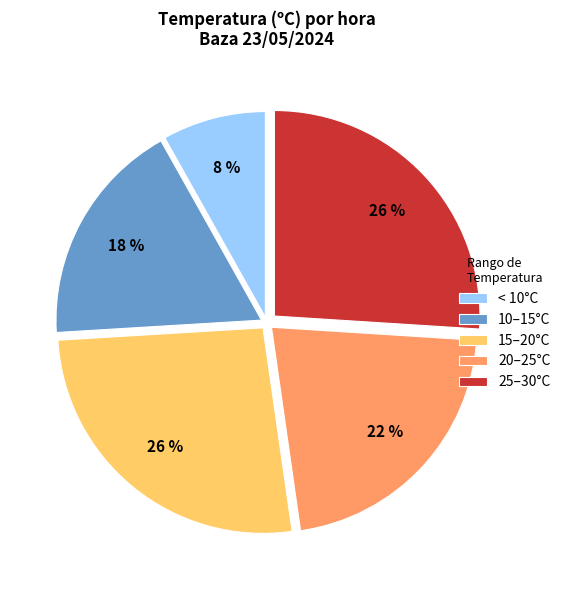

What is the smallest slice in the pie chart?

< 10°C